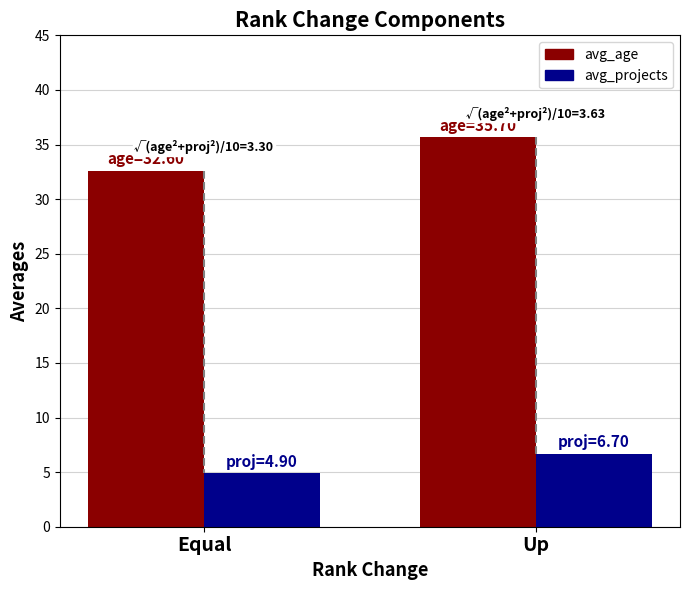

The avg_age series shows 48.1 at Equal. True or false?

False